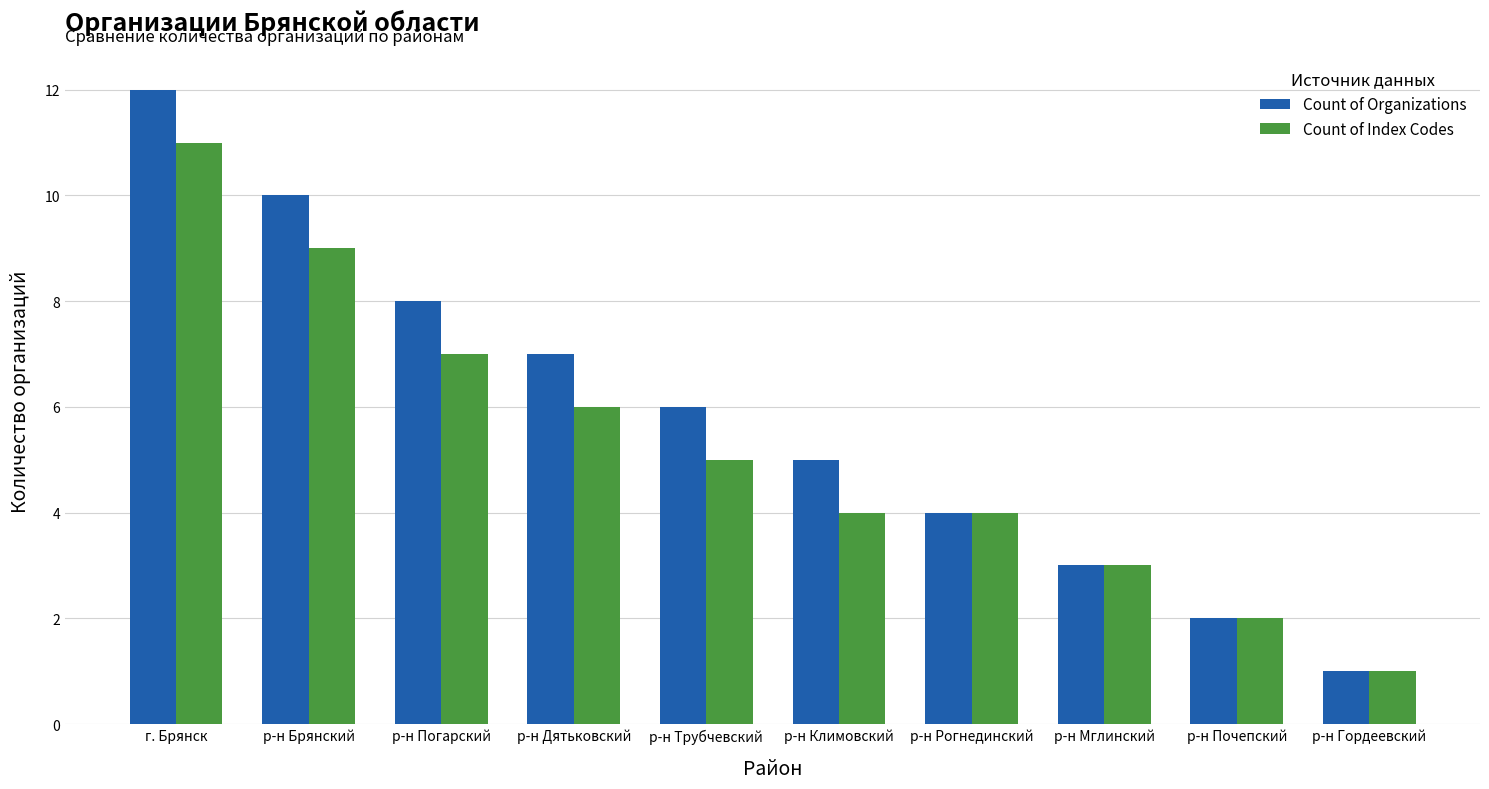

The Count of Organizations series shows 11 at р-н Дятьковский. True or false?

False